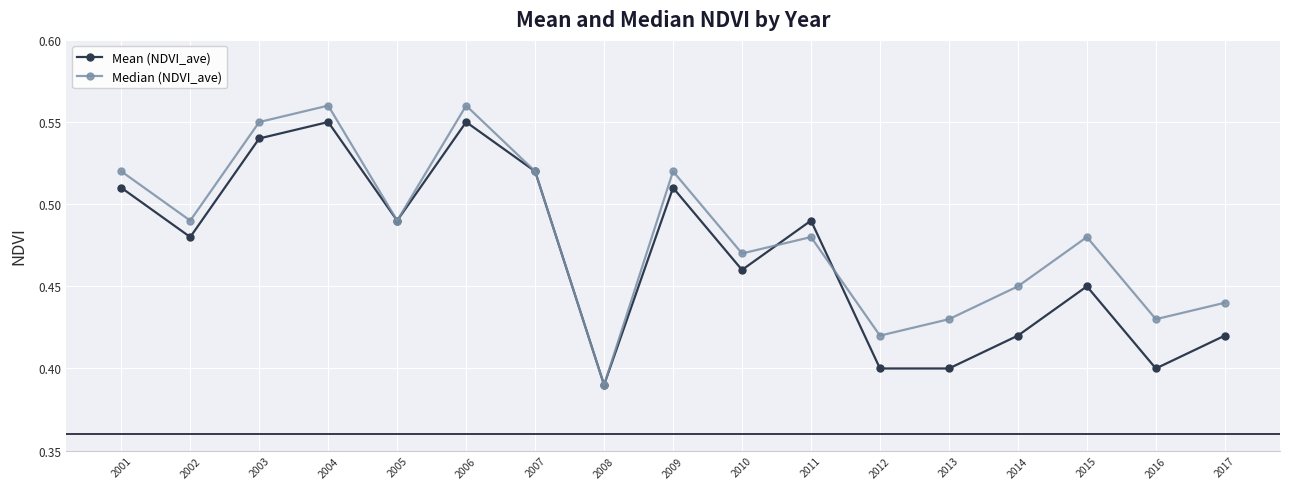

Is it true that Median (NDVI_ave) equals 0.1 at 2015?

False